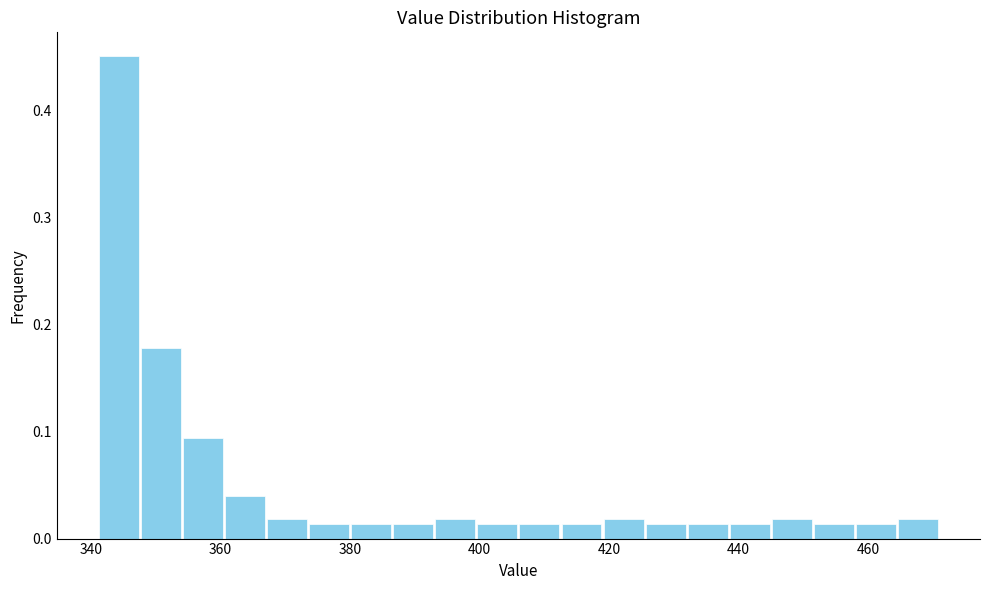

Around what value on the x-axis is the tallest bar? Give the approximate position of its centre, as read against the axis.

344